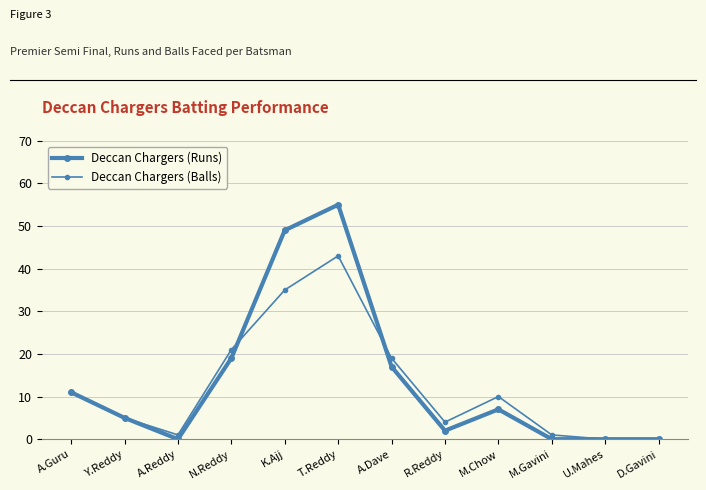

How many values in the Deccan Chargers (Balls) series are below 10?

6